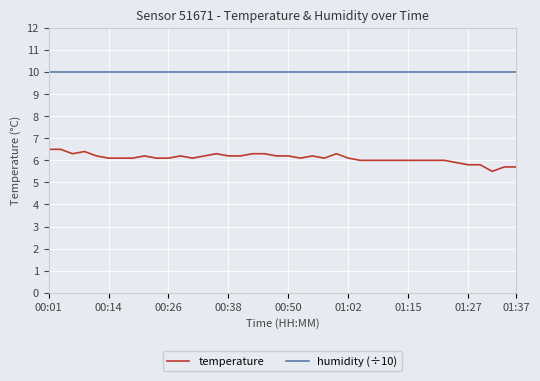

What is the highest value of the humidity (÷10) series?

10.0